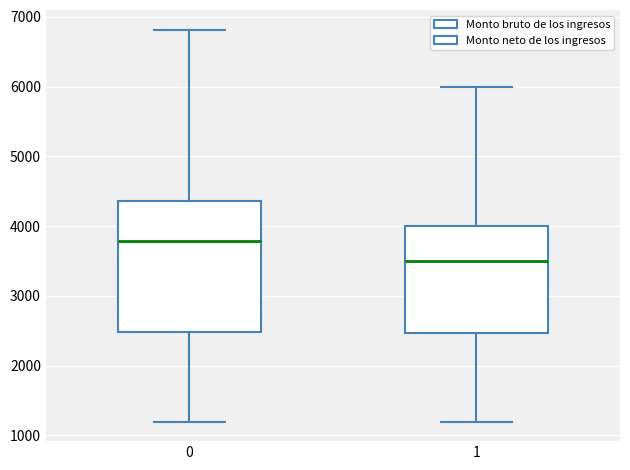

Reading left to right, read every box against the y-axis: the position of its median line, the range the box covers, and the ends of its whiskers. The values are not printed on the chart, so give them approximately, as read against the axis.

0: median 3800, box 2500 to 4400, whiskers 1200 to 6800
1: median 3500, box 2500 to 4000, whiskers 1200 to 6000